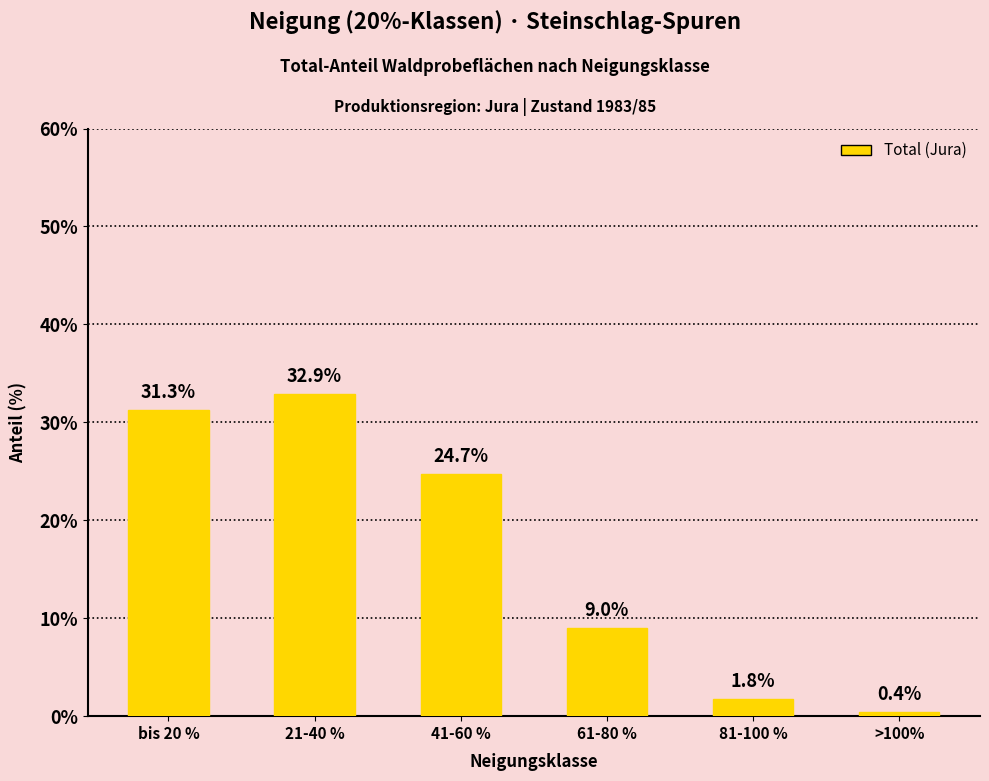

What is the minimum value shown in the chart?

0.4